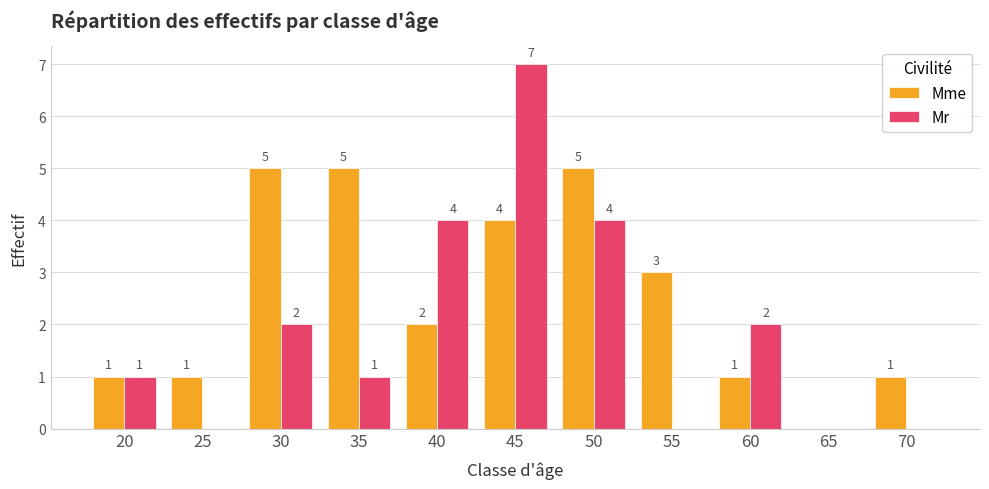

Are the bars horizontal?

No